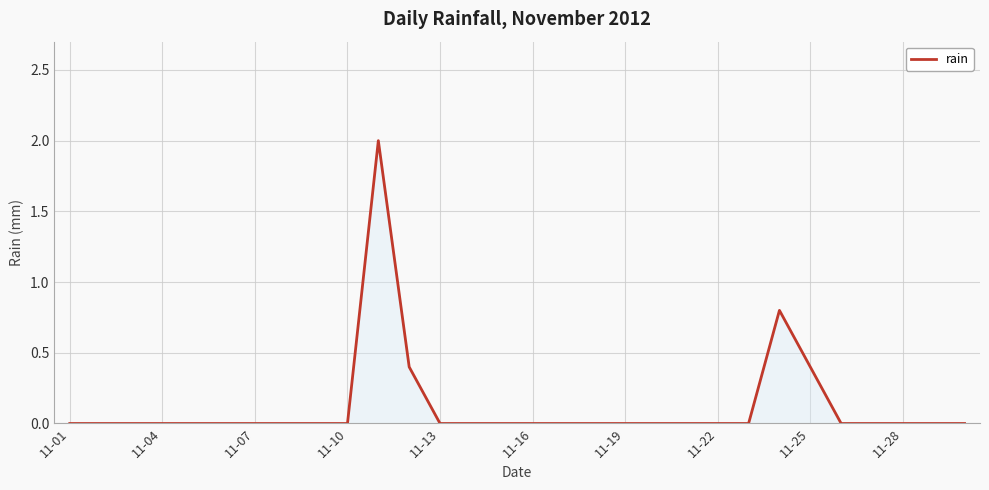

What is the difference between the maximum and minimum values?

2.0